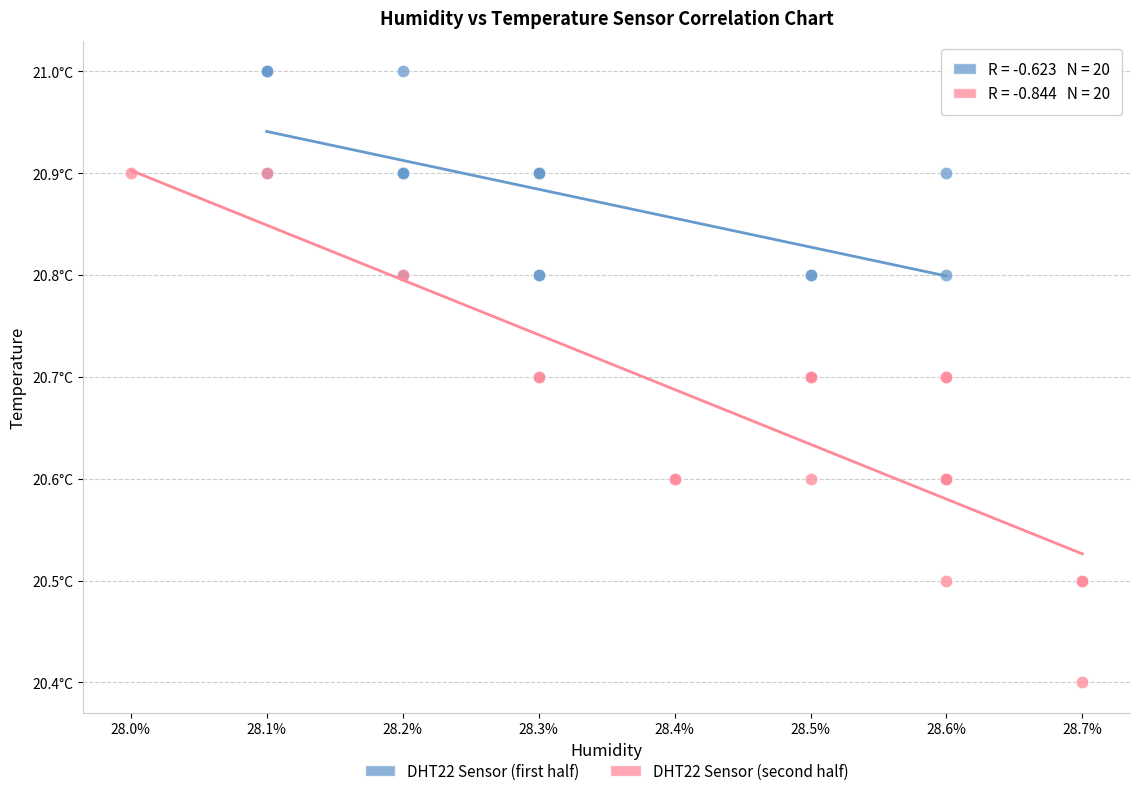

Which series reaches the maximum Y coordinate?

DHT22 Sensor (first half)